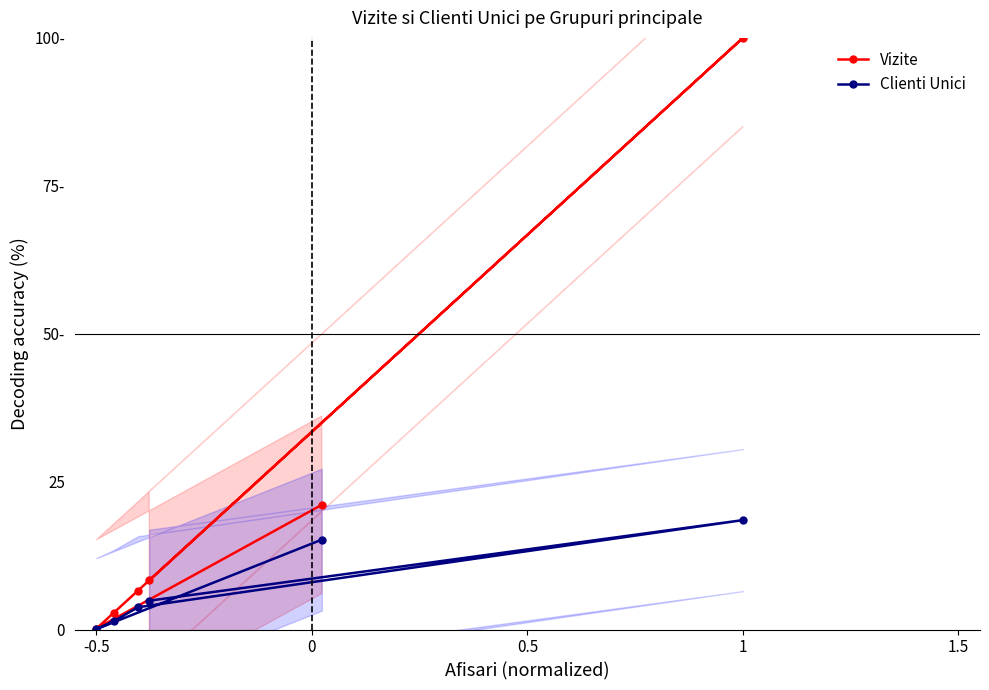

How many series are shown in this chart?

2